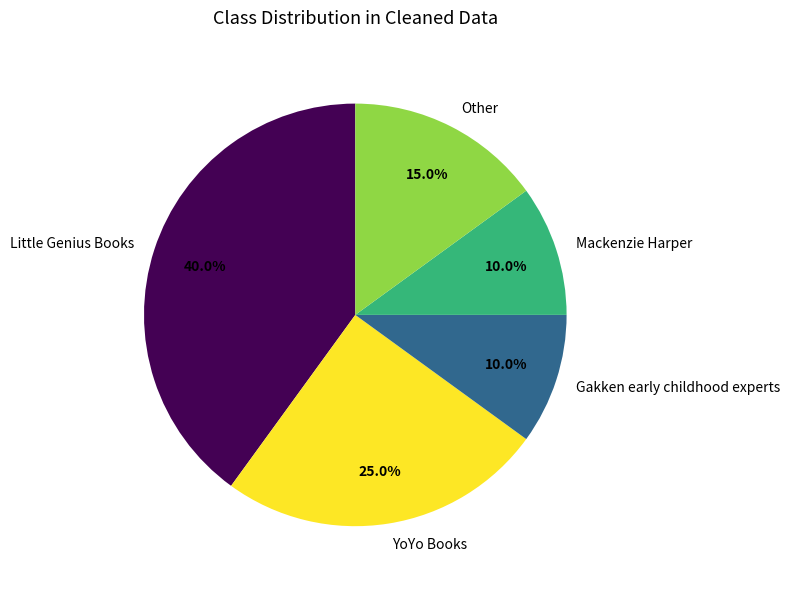

Combined, what portion of the pie is YoYo Books and Other?

40.0%